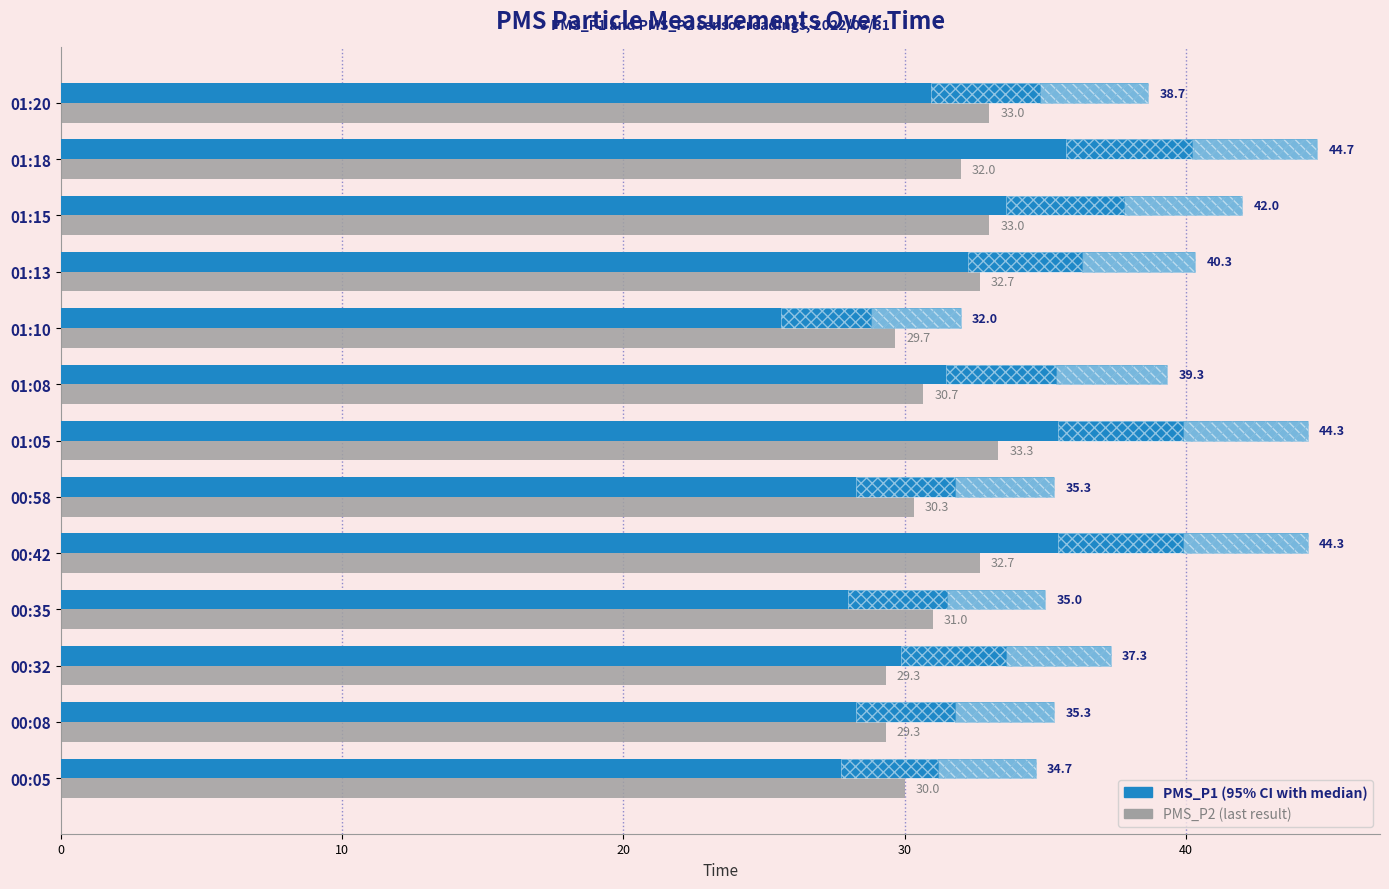

Is it true that PMS_P2 (last result) equals 6.0 at 01:10?

False